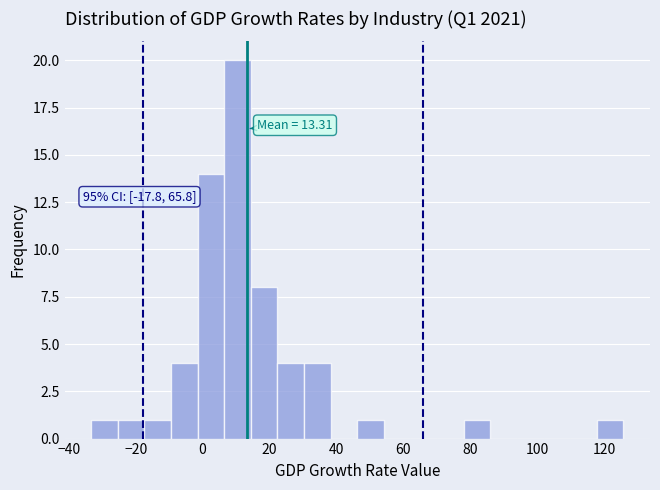

Read against the x-axis, roughly where is the centre of the tallest bar?

10